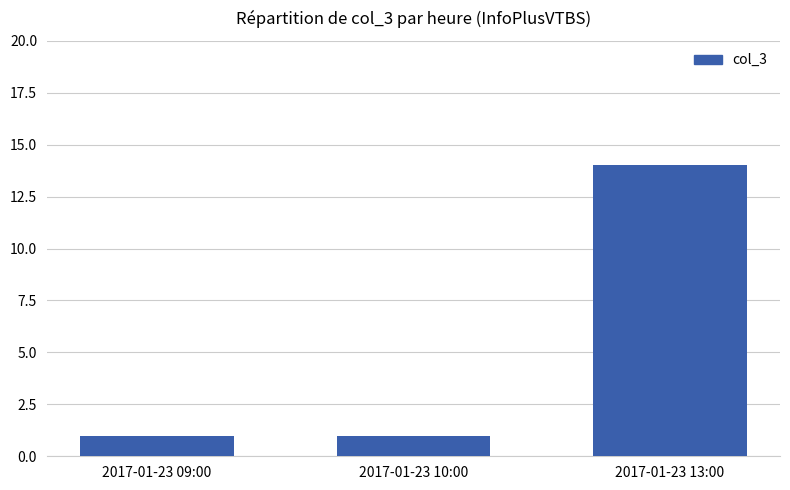

Approximately how many times larger is the value at 2017-01-23 09:00 compared to 2017-01-23 13:00?

0.1